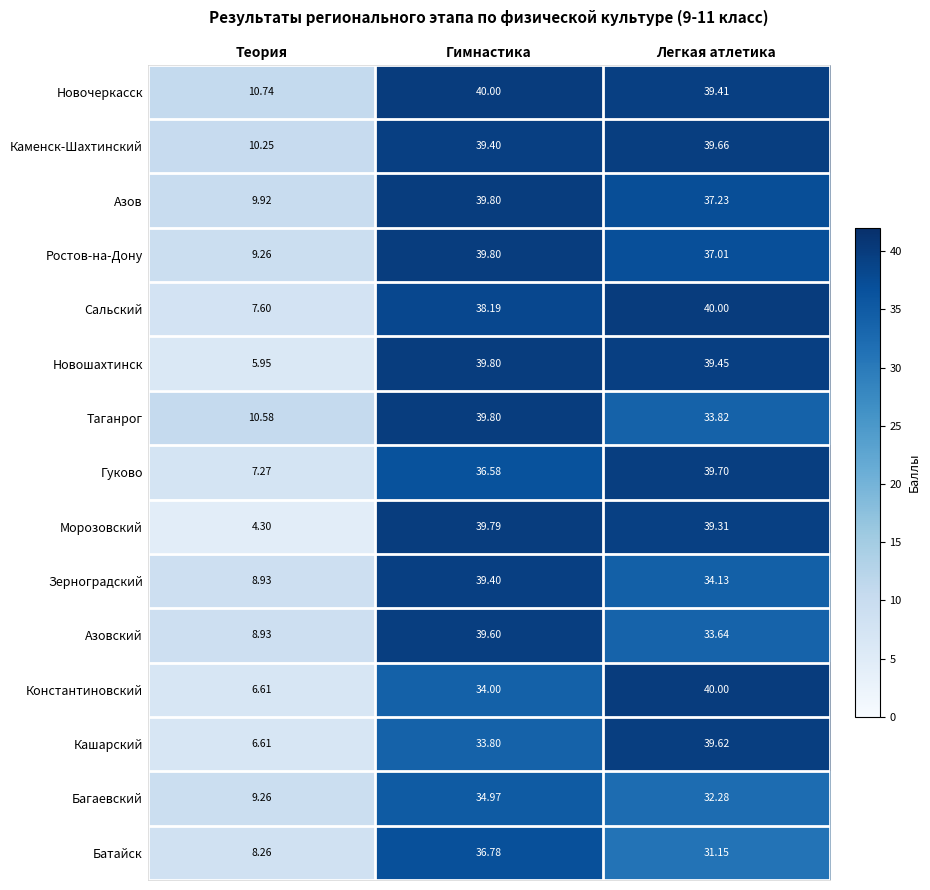

At which label is Кашарский closest to 23?

Гимнастика